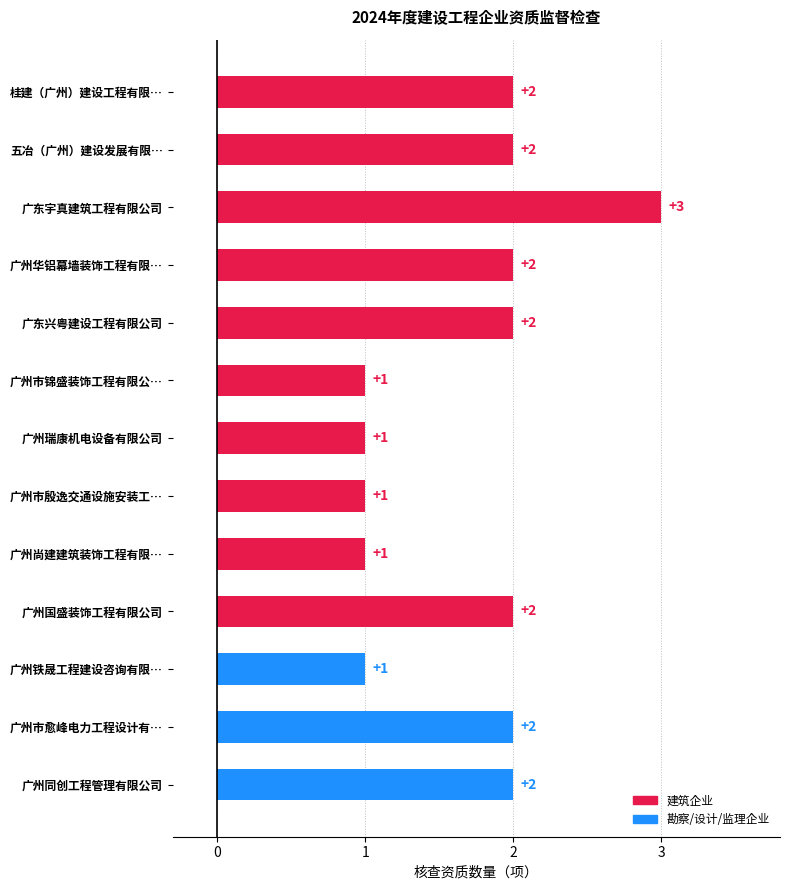

What is the minimum value shown in the chart?

1